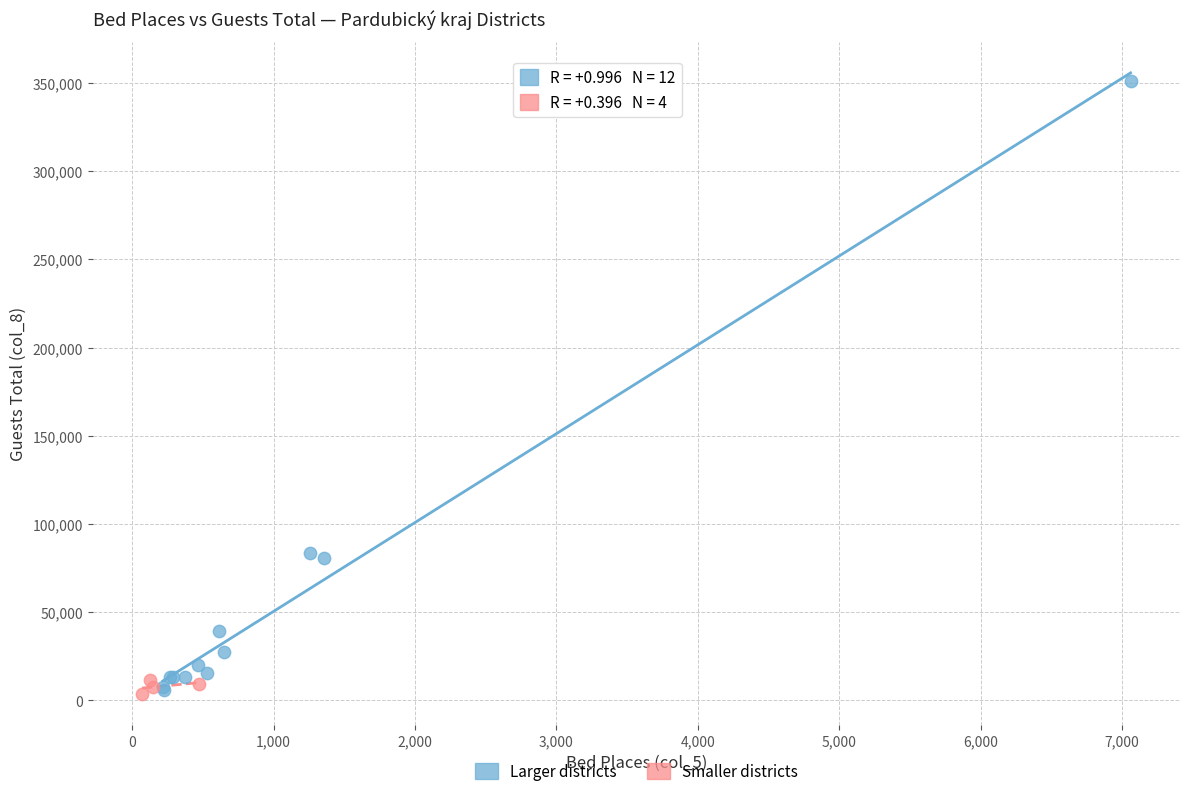

Which series contains the highest Y value?

Larger districts